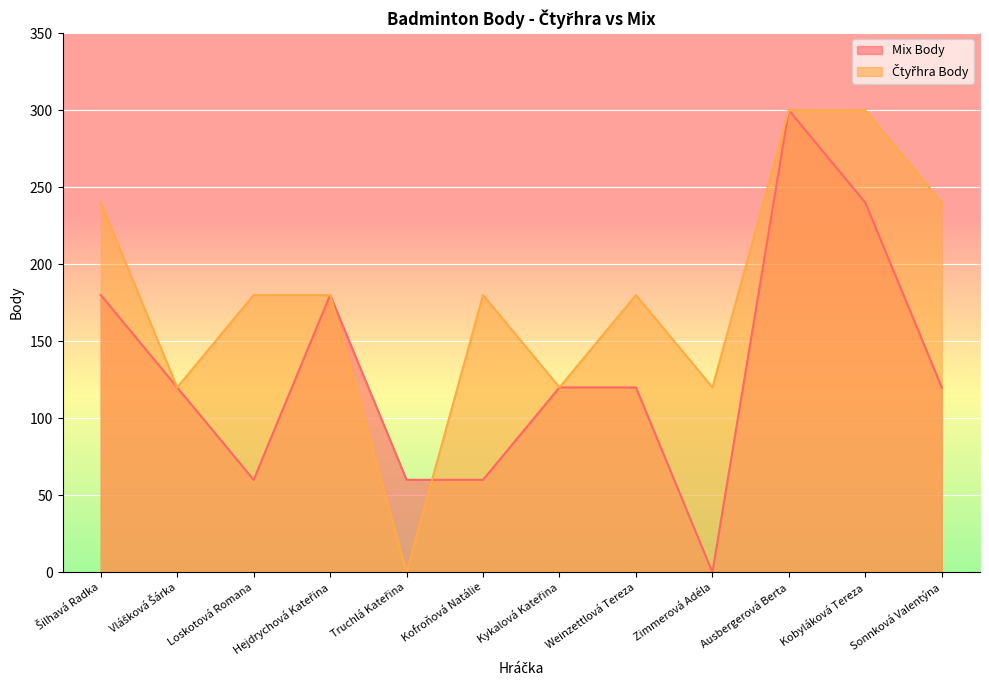

What is the label of the 4th point from the right?

Zimmerová Adéla